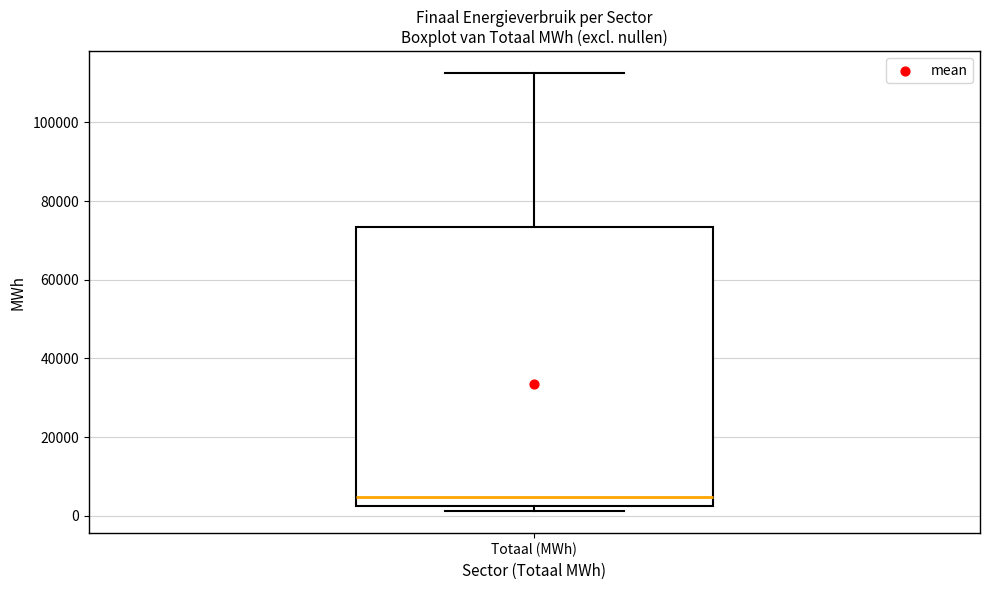

Where is the upper edge of the box for Totaal (MWh) on the y-axis? The values are not printed on the chart, so give them approximately, as read against the axis.

74000